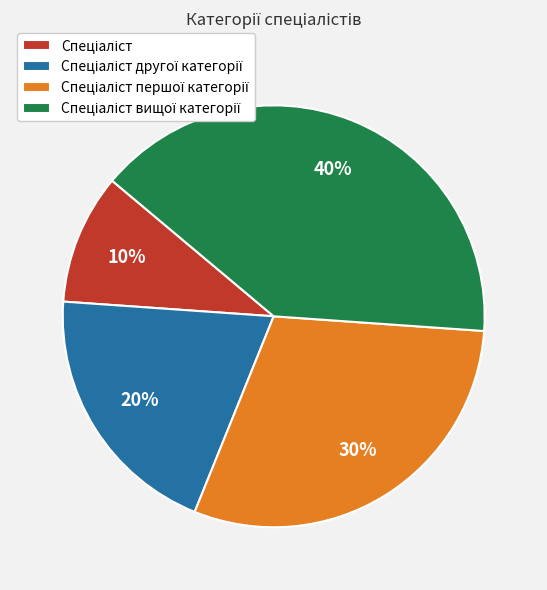

To the nearest percent, what is the average slice percentage?

25%